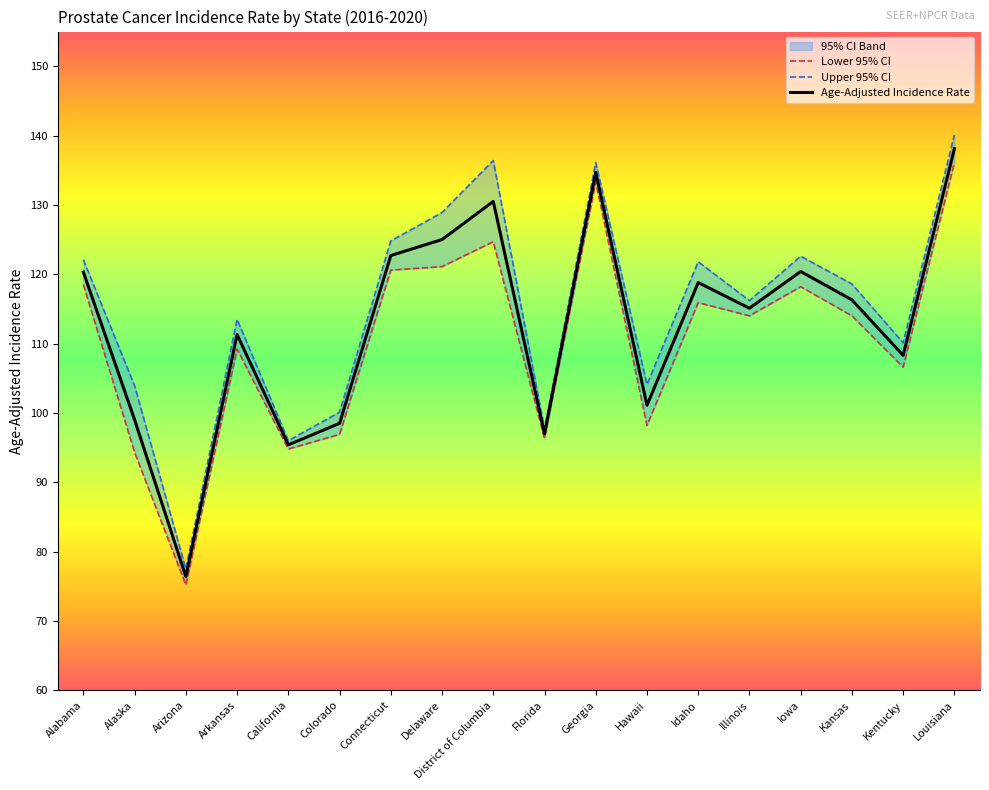

List the labels in order of Age-Adjusted Incidence Rate value, smallest first.

Arizona, California, Florida, Colorado, Alaska, Hawaii, Kentucky, Arkansas, Illinois, Kansas, Idaho, Alabama, Iowa, Connecticut, Delaware, District of Columbia, Georgia, Louisiana